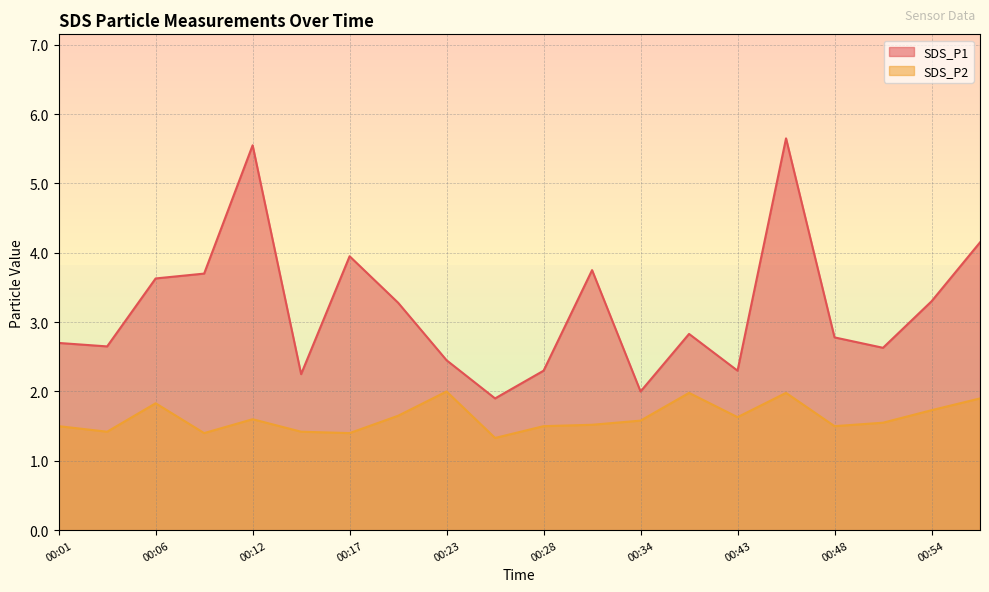

Reading left to right, list all the values displayed in this chart.

SDS_P1: 2.7	2.6	3.6	3.7	5.5	2.2	4.0	3.3	2.5	1.9	2.3	3.8	2.0	2.8	2.3	5.7	2.8	2.6	3.3	4.2
SDS_P2: 1.5	1.4	1.8	1.4	1.6	1.4	1.4	1.6	2.0	1.3	1.5	1.5	1.6	2.0	1.6	2.0	1.5	1.6	1.7	1.9